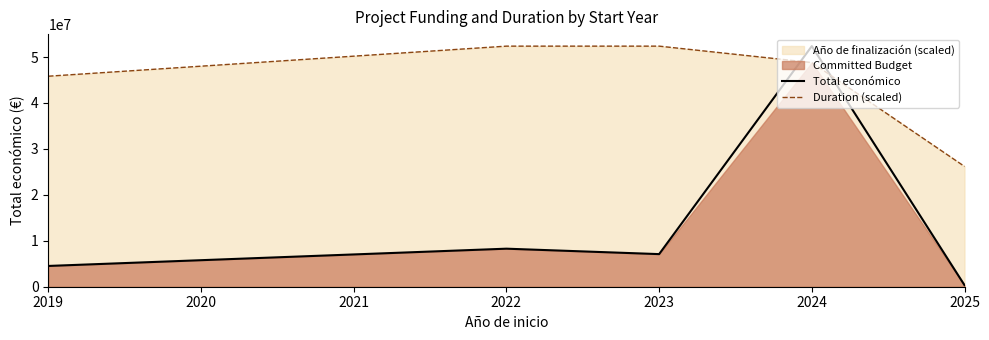

What is the value of the Duration (scaled) point at the 3rd from the left?

52368173.0